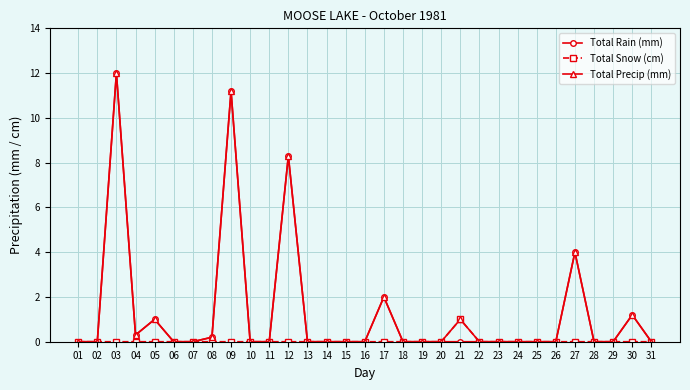

Is it true that Total Precip (mm) equals 0.0 at 16?

True